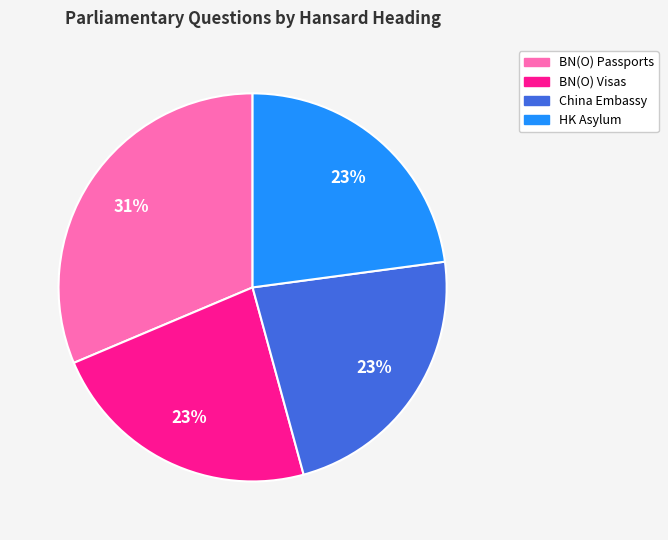

Combined, do HK Asylum and BN(O) Passports account for over 50%?

Yes